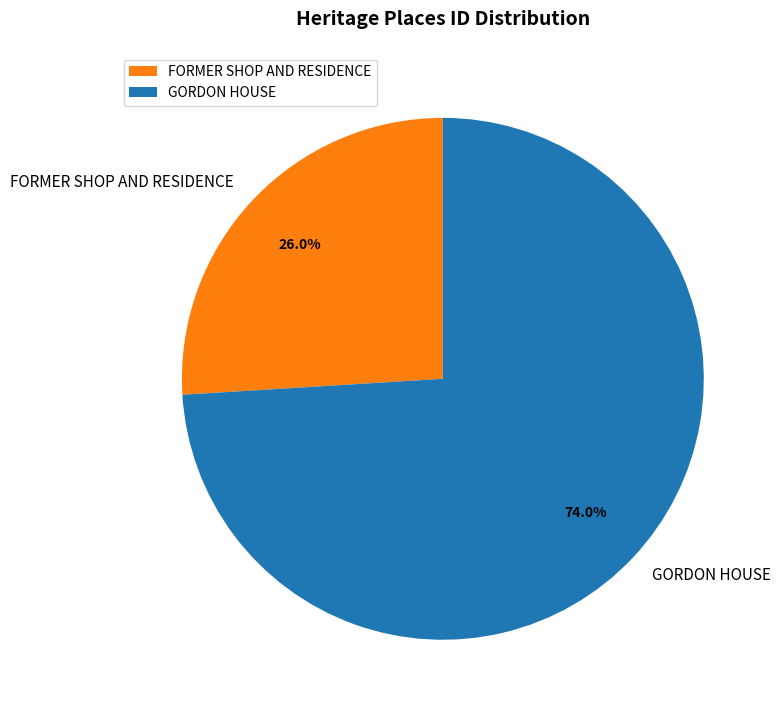

Rank the categories by value from lowest to highest.

FORMER SHOP AND RESIDENCE, GORDON HOUSE